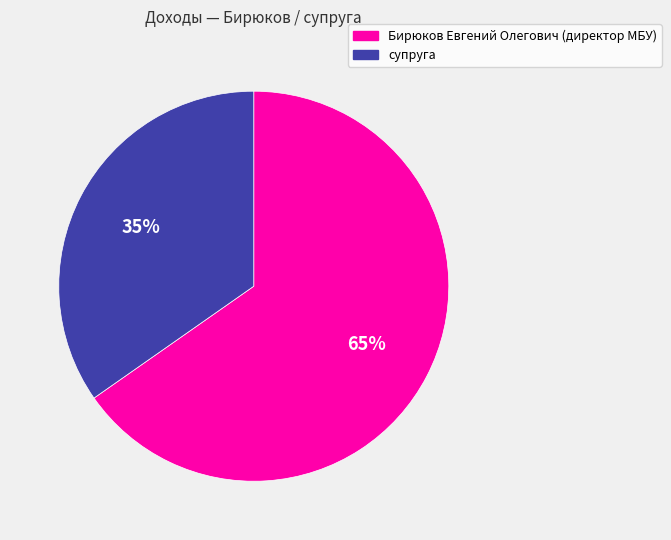

Approximately how many times larger is the value at Бирюков Евгений Олегович (директор МБУ) compared to супруга?

1.9